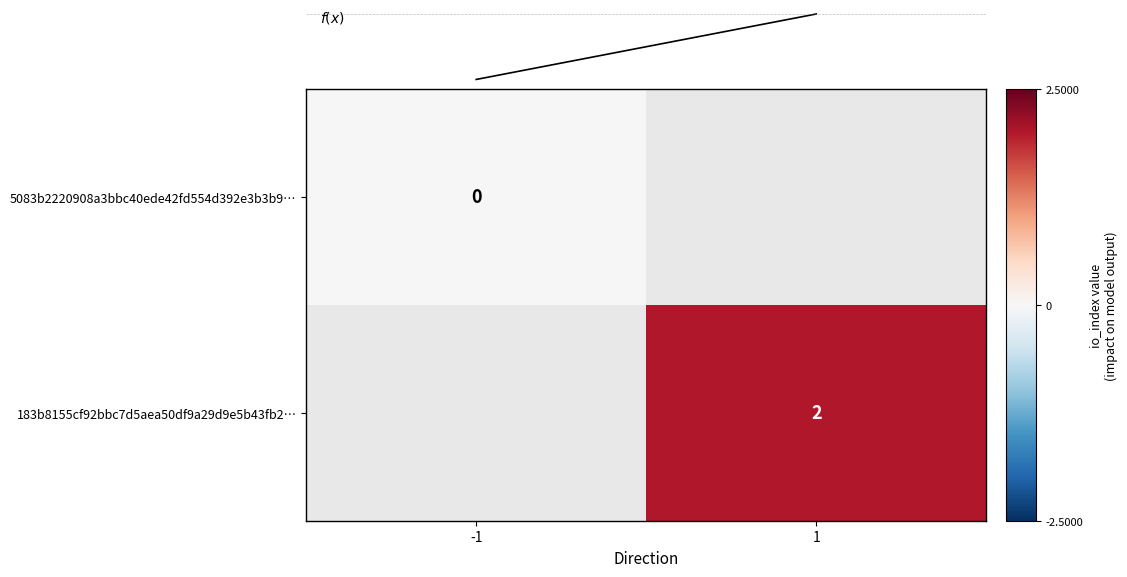

The value of 183b8155cf92bbc7d5aea50df9a29d9e5b43fb2… at 1 is 3. True or false?

False